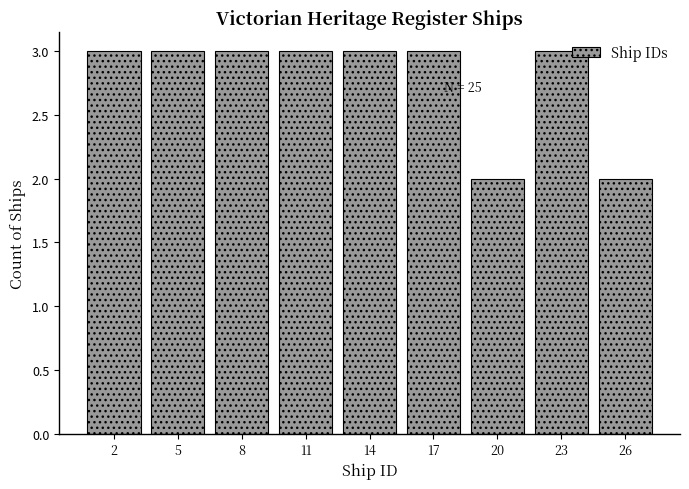

Reading left to right, transcribe all the data shown in this chart.

3	3	3	3	3	3	2	3	2